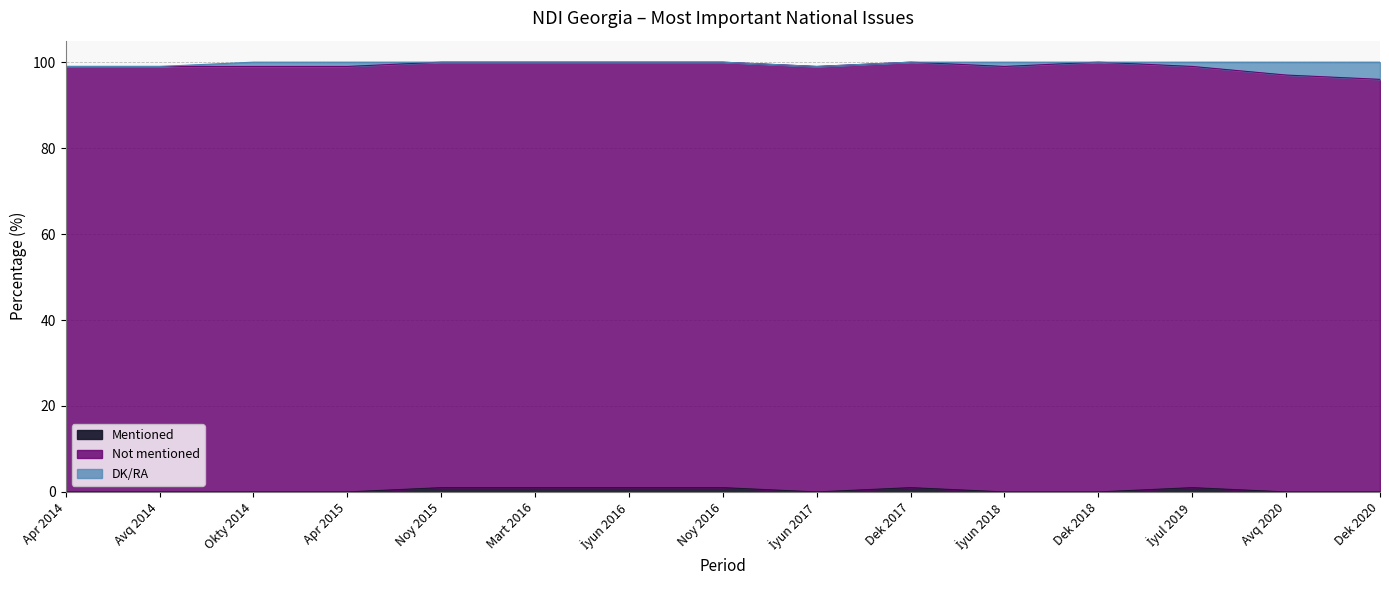

What is the difference between the second highest and minimum values in the Mentioned series?

1